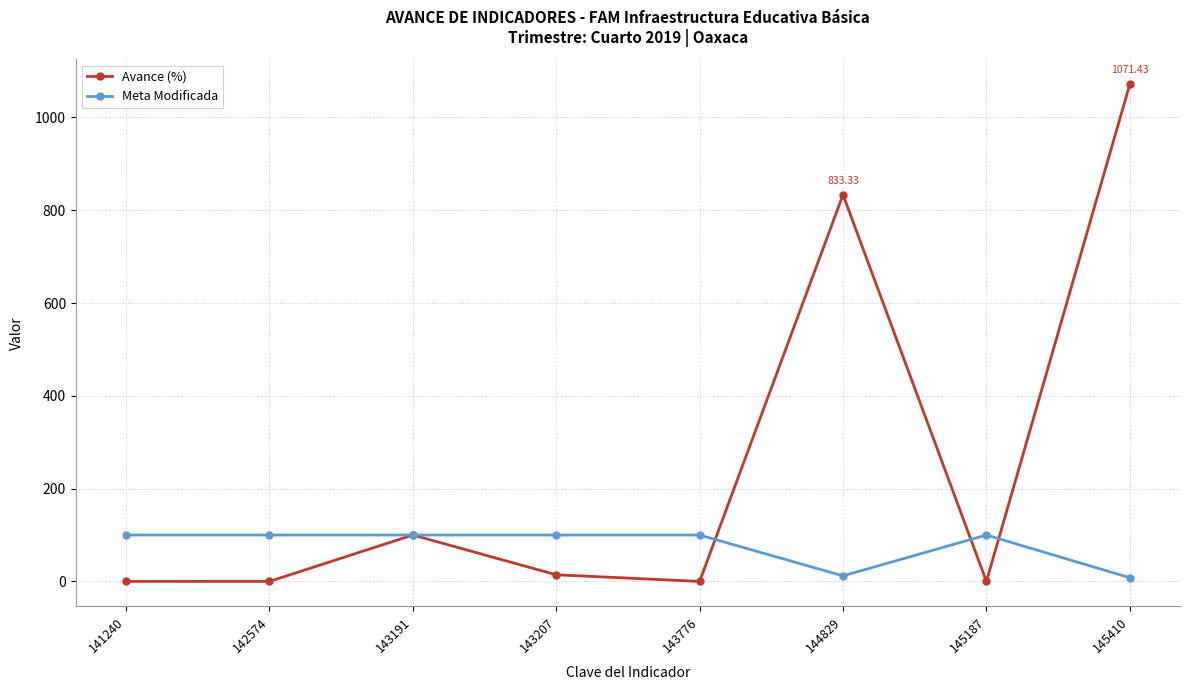

How many data points in Avance (%) are less than 14?

4